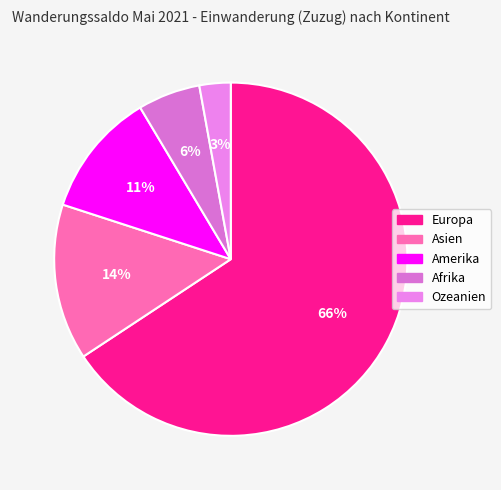

Between Afrika and Europa, which is larger?

Europa